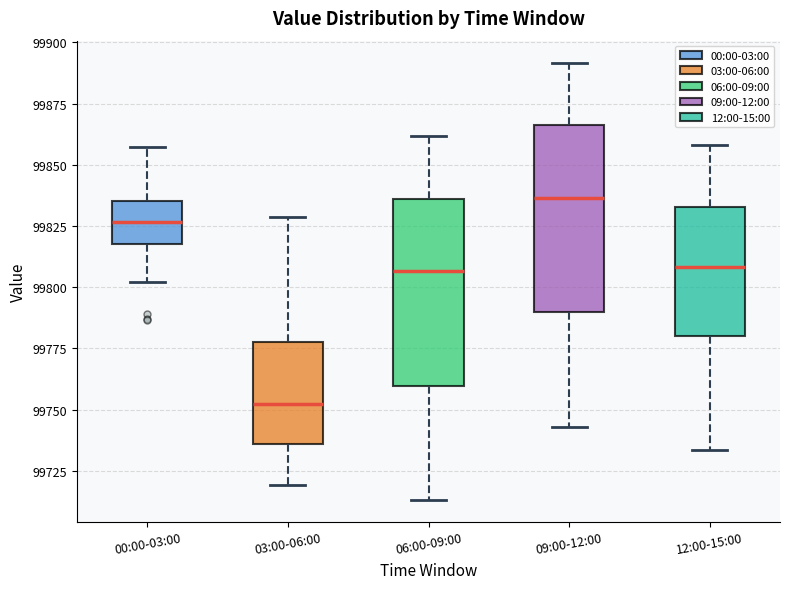

Where does the lower whisker of the box for 03:00-06:00 end on the y-axis? The values are not printed on the chart, so give them approximately, as read against the axis.

99720